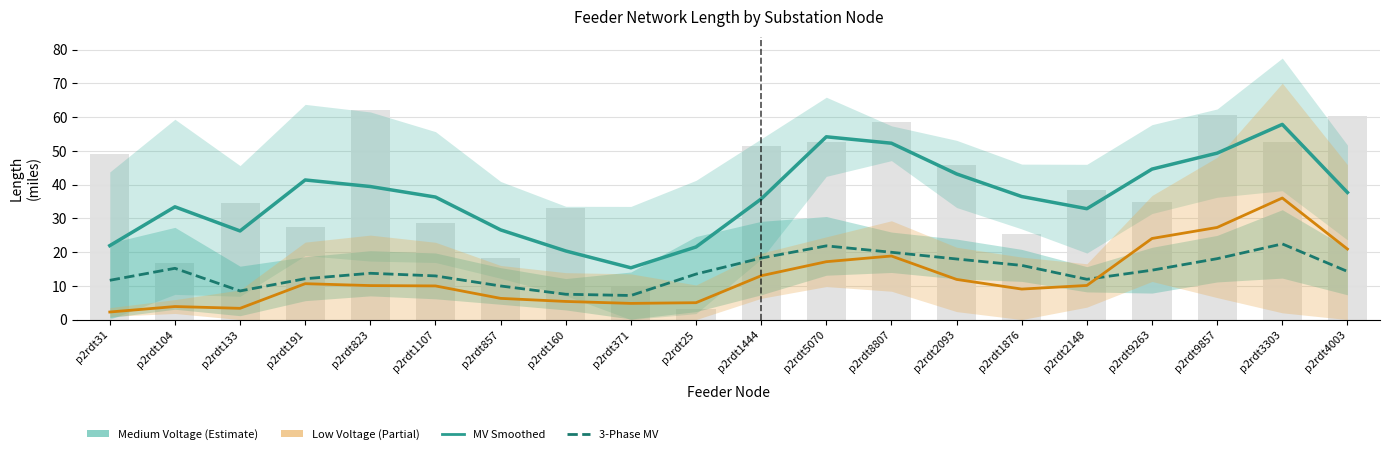

The Medium Voltage Length (miles) series shows 30.0 at p2rdt31. True or false?

False